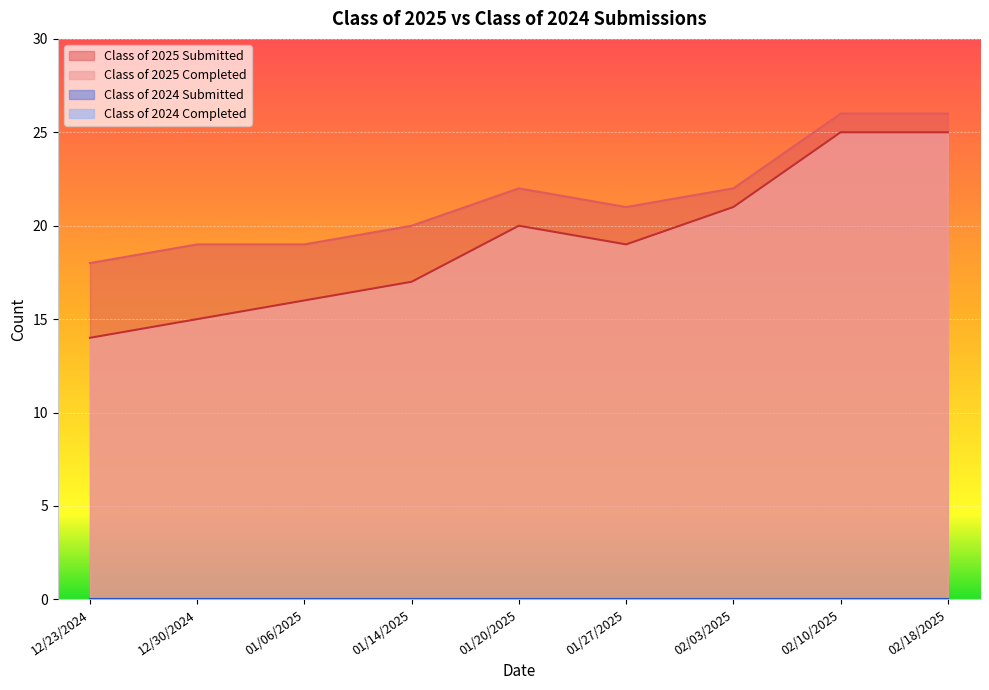

What is the spread (max minus min) of values at 12/30/2024?

4